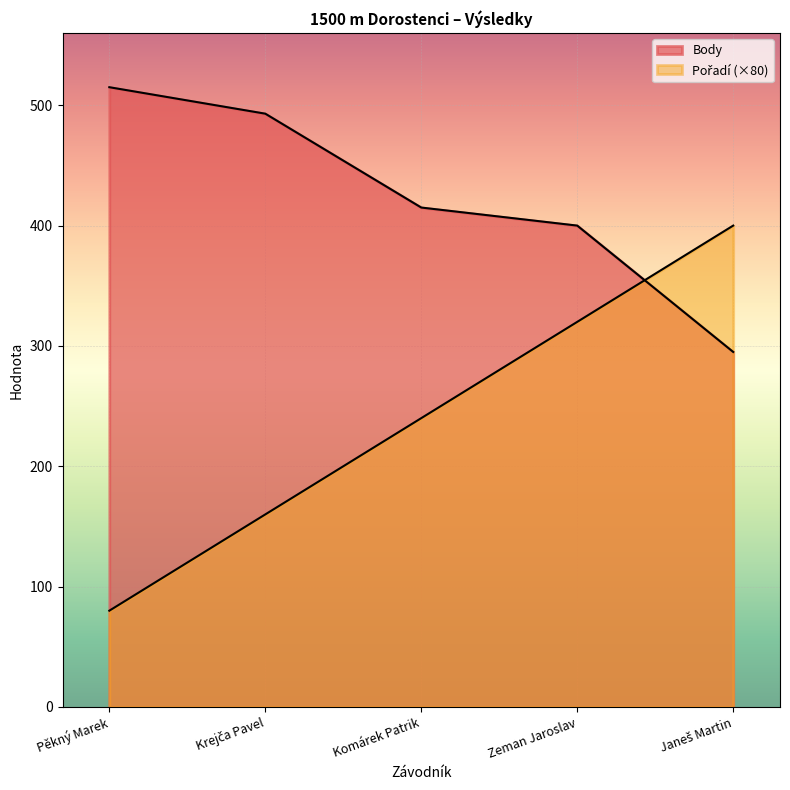

What are all the series names shown in the legend?

Pořadí, Body